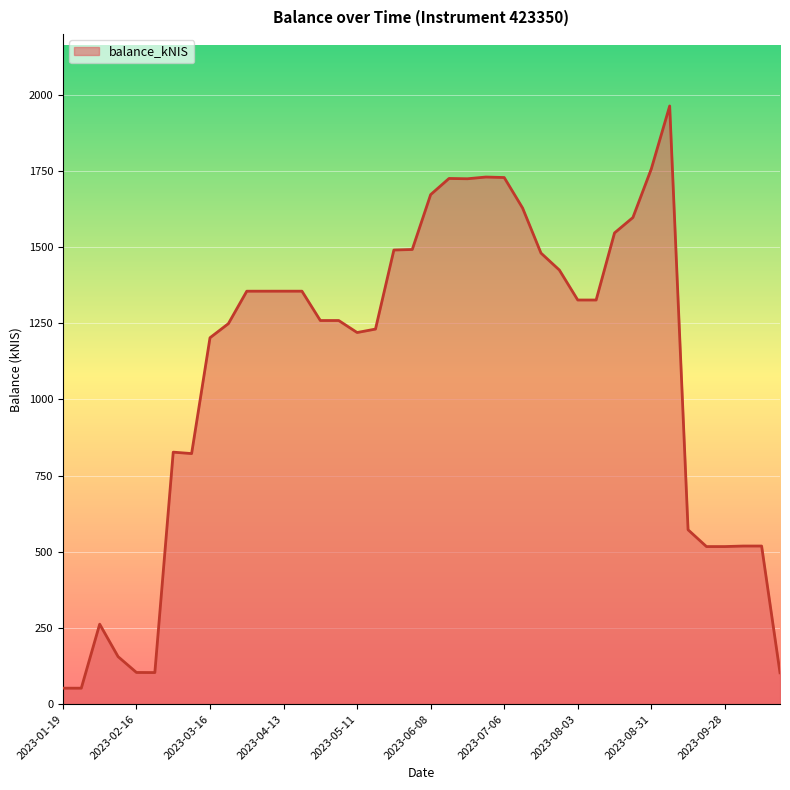

What is the minimum value shown in the chart?

52.5